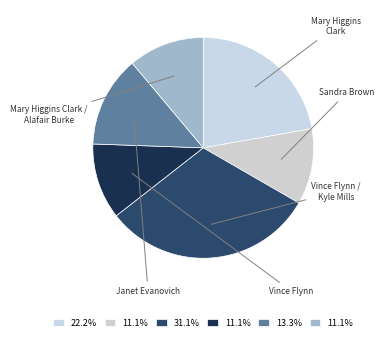

Is the sum of Mary Higgins Clark and Sandra Brown greater than half?

No